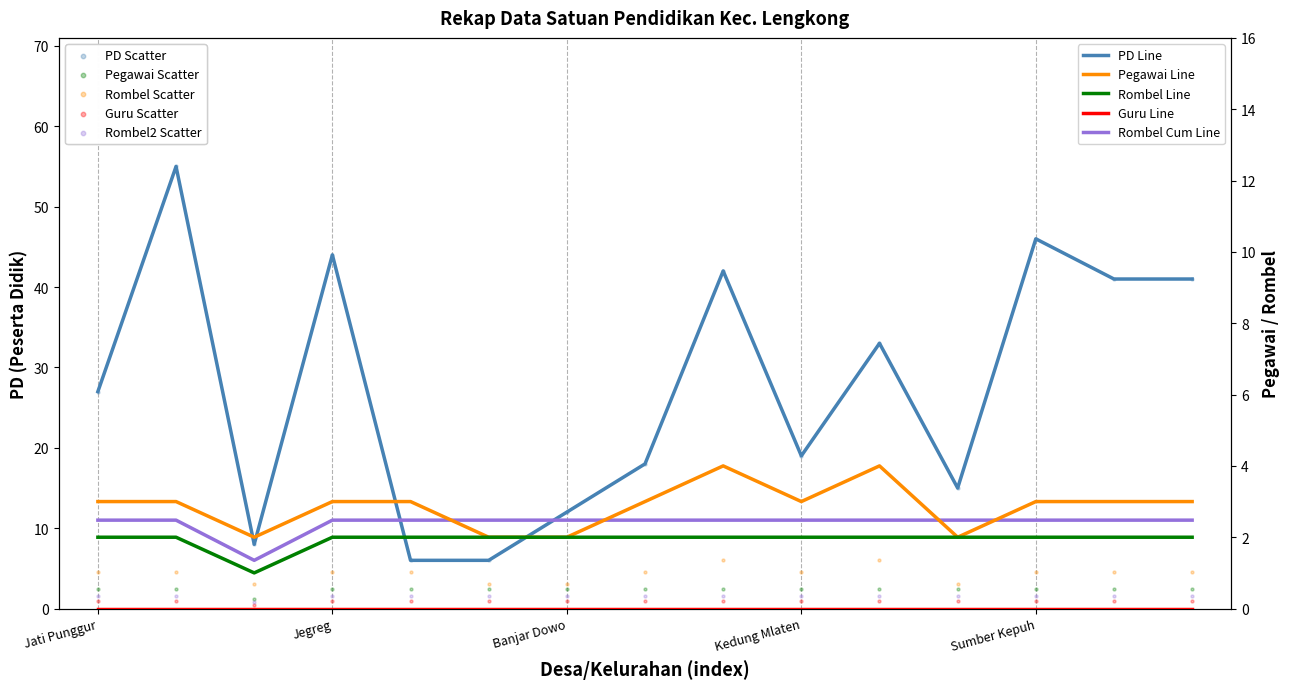

Which series has the largest total across all categories?

PD